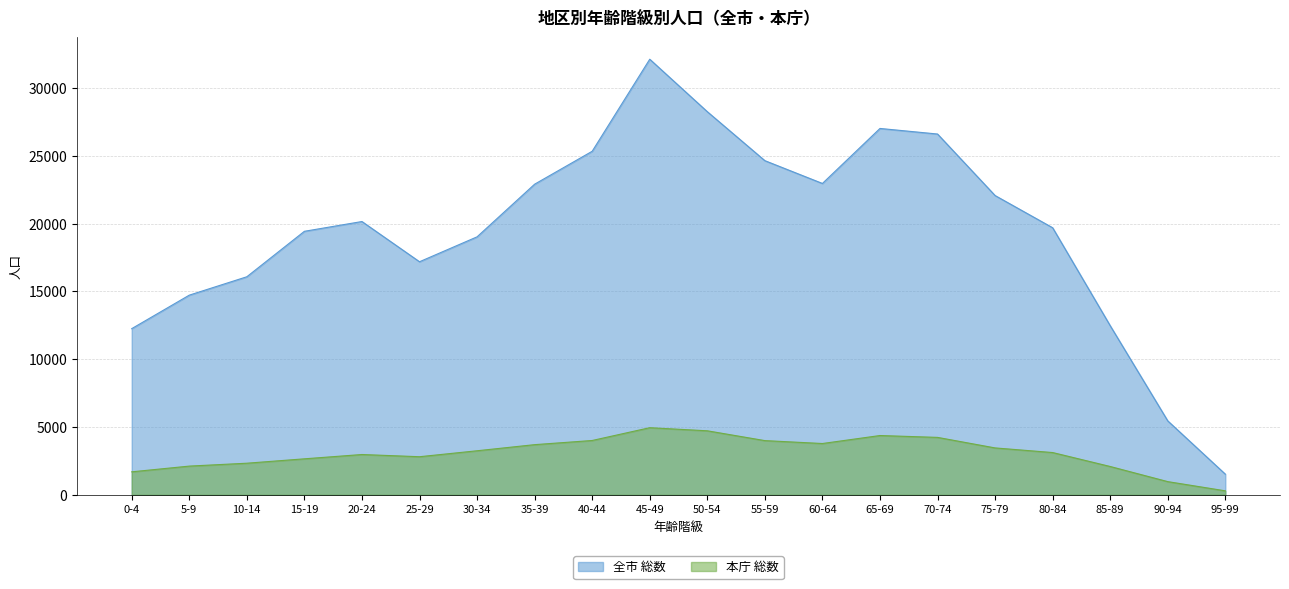

What is the label of the 16th point from the left?

75-79